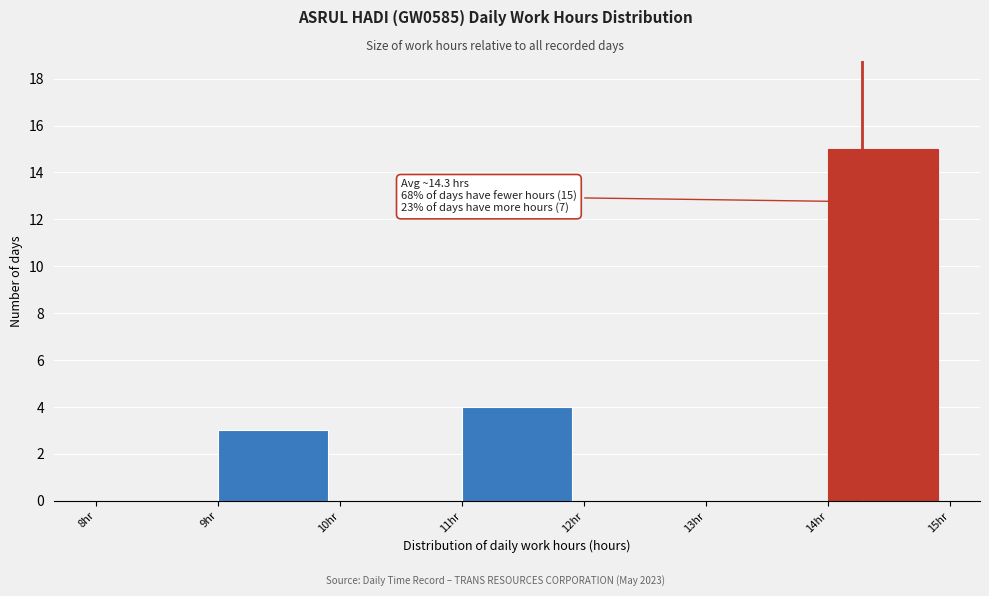

Over which range of the x-axis is the bar tallest?

14 to 15